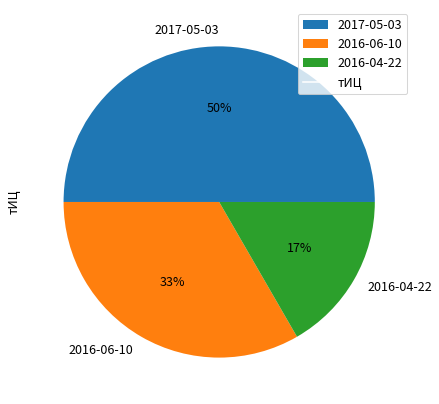

Which slice is the smallest?

2016-04-22